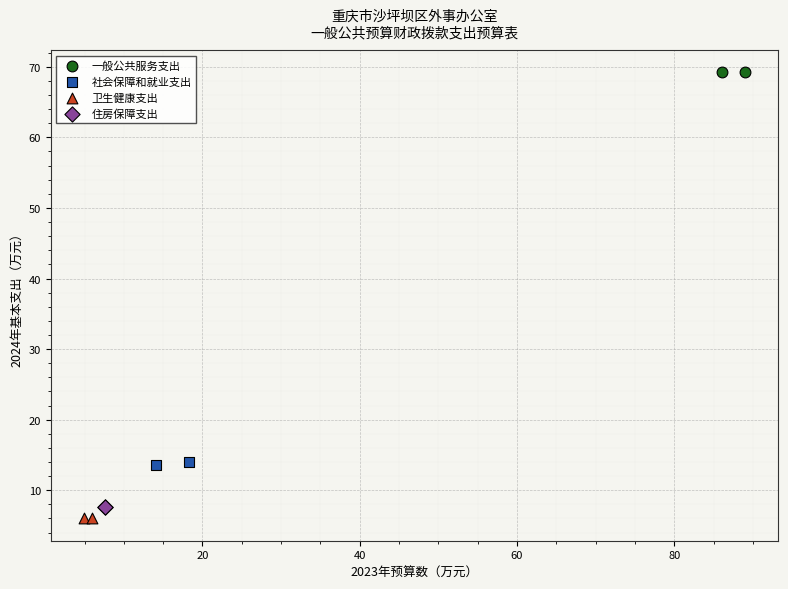

Which series contains the highest Y value?

一般公共服务支出